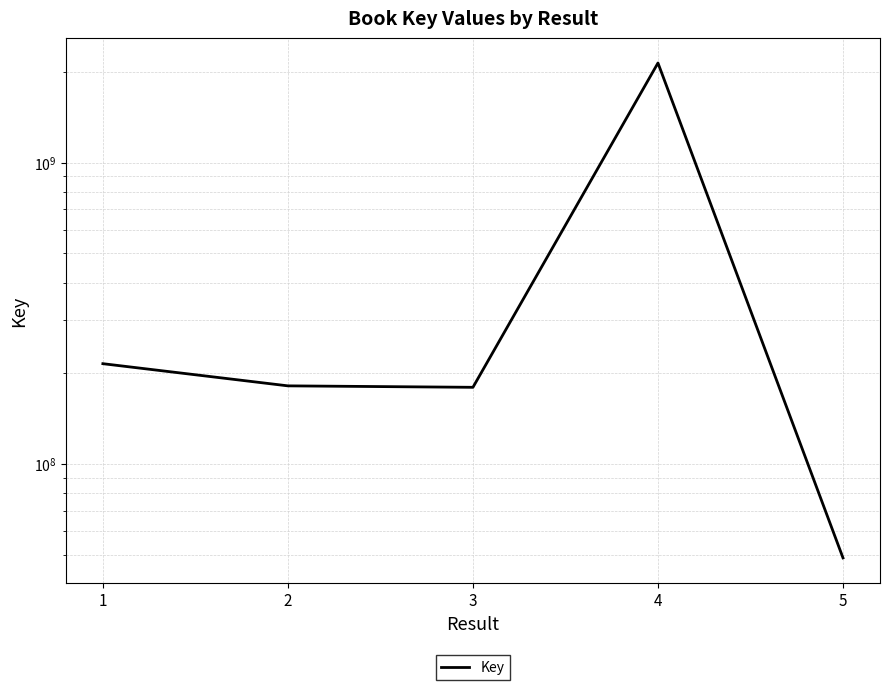

Is it true that the value at 3 is 179635470?

True